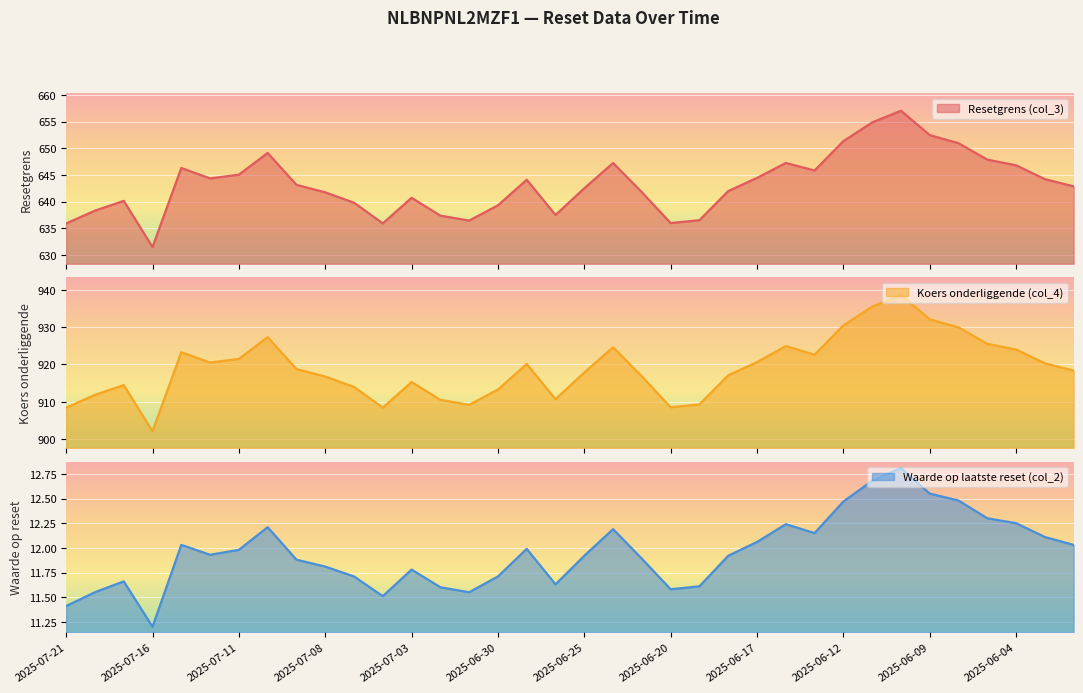

At which category does Resetgrens (col_3) reach its first local valley?

2025-07-16